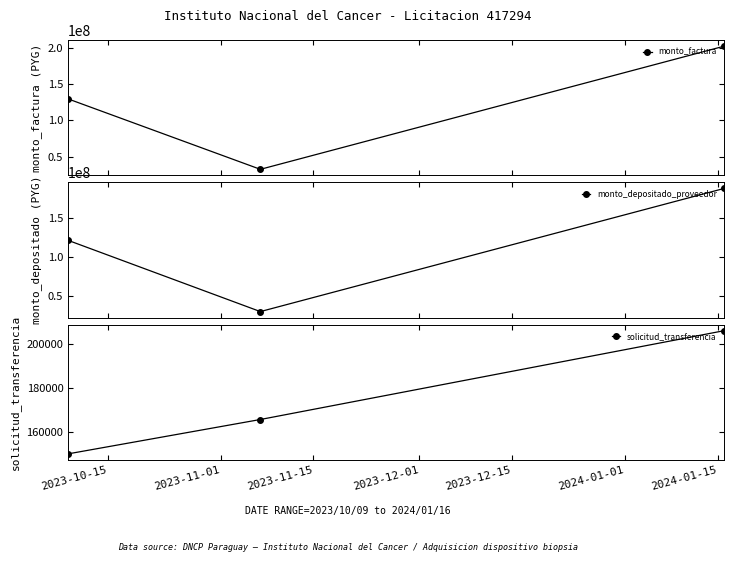

Is it true that solicitud_transferencia equals 149988 at 2023-10-15?

True